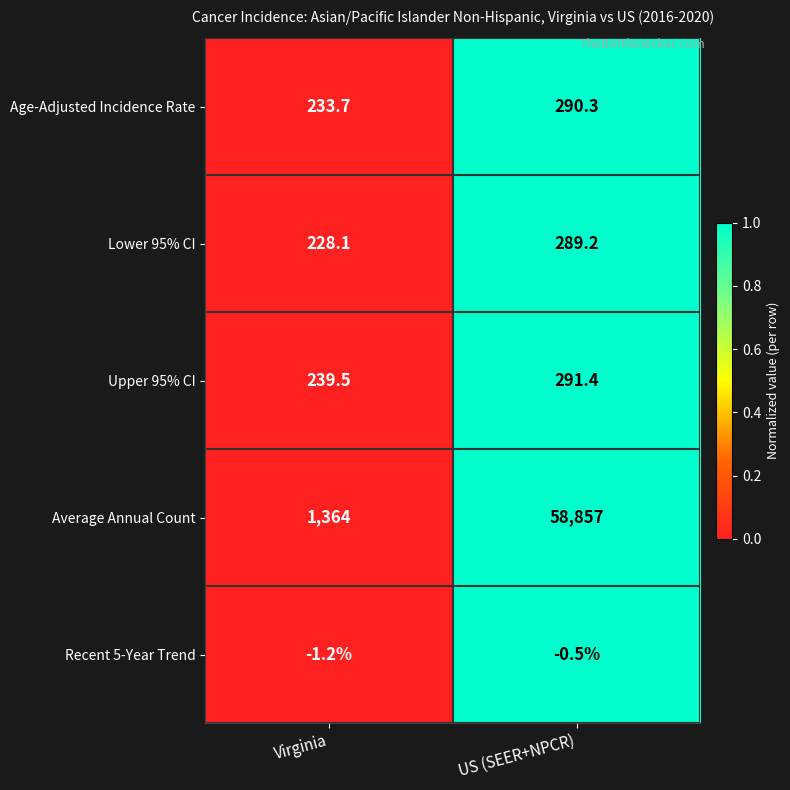

The Average Annual Count series shows 22604.5 at US (SEER+NPCR). True or false?

False